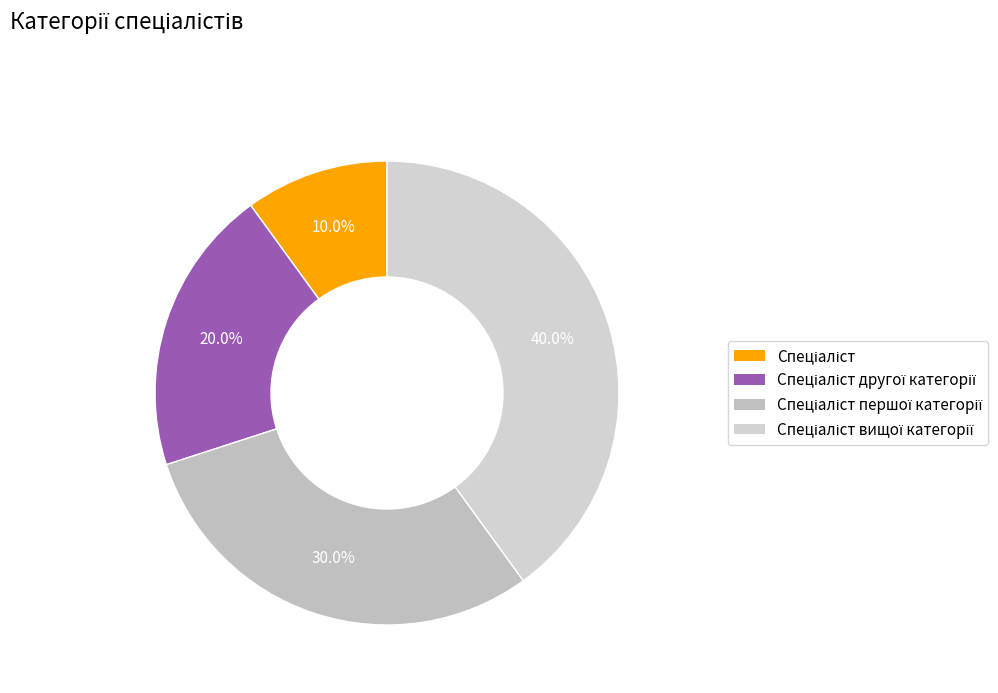

Count the number of slices in the pie.

4